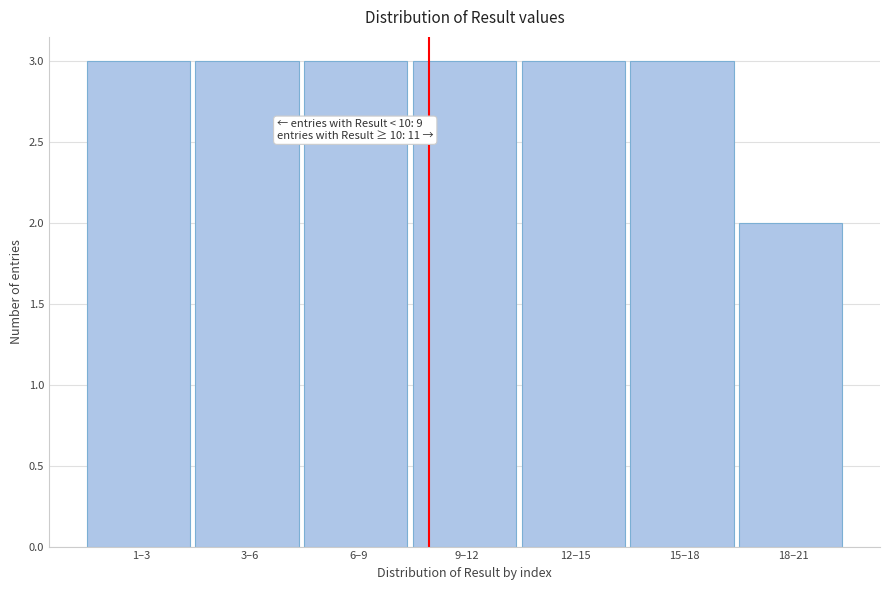

Reading right to left, what are all the values shown in this chart?

2	3	3	3	3	3	3